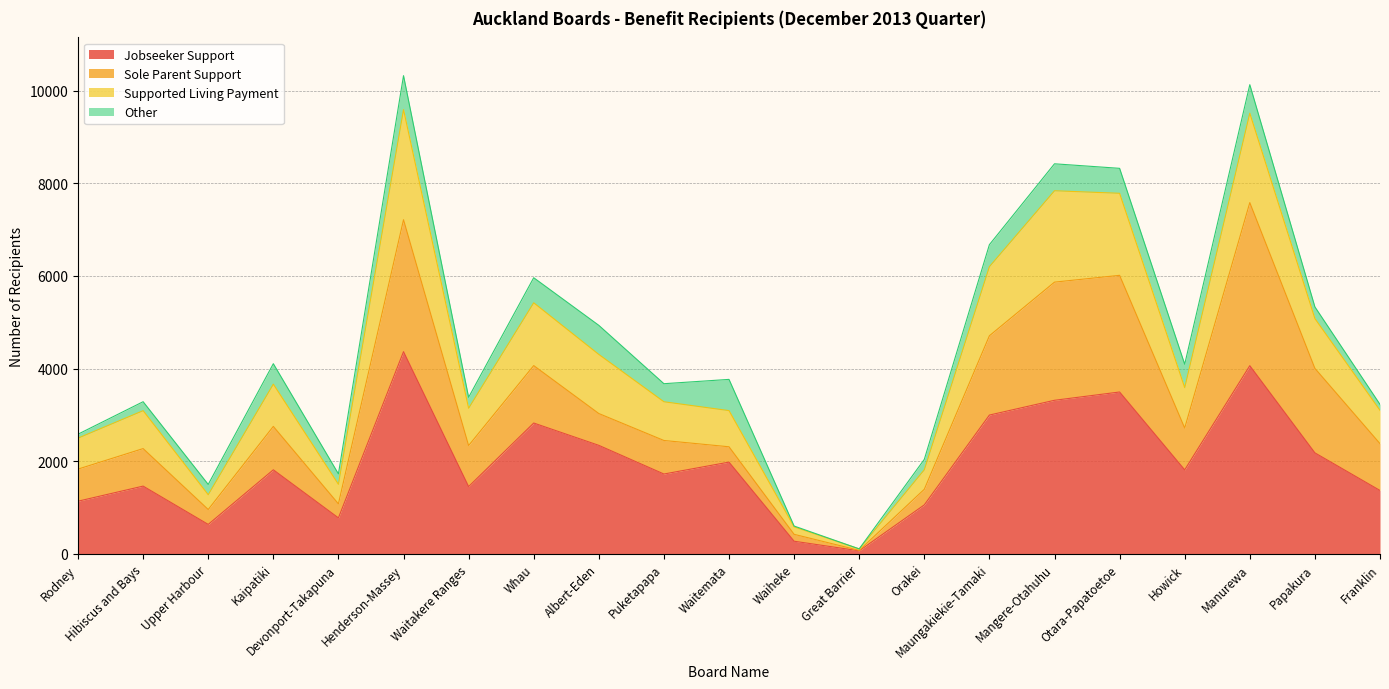

Which has a higher value, Waitemata or Great Barrier?

Waitemata